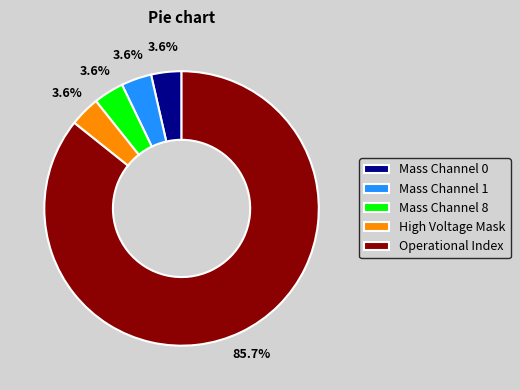

Which has a higher value, Mass Channel 8 or Operational Index?

Operational Index